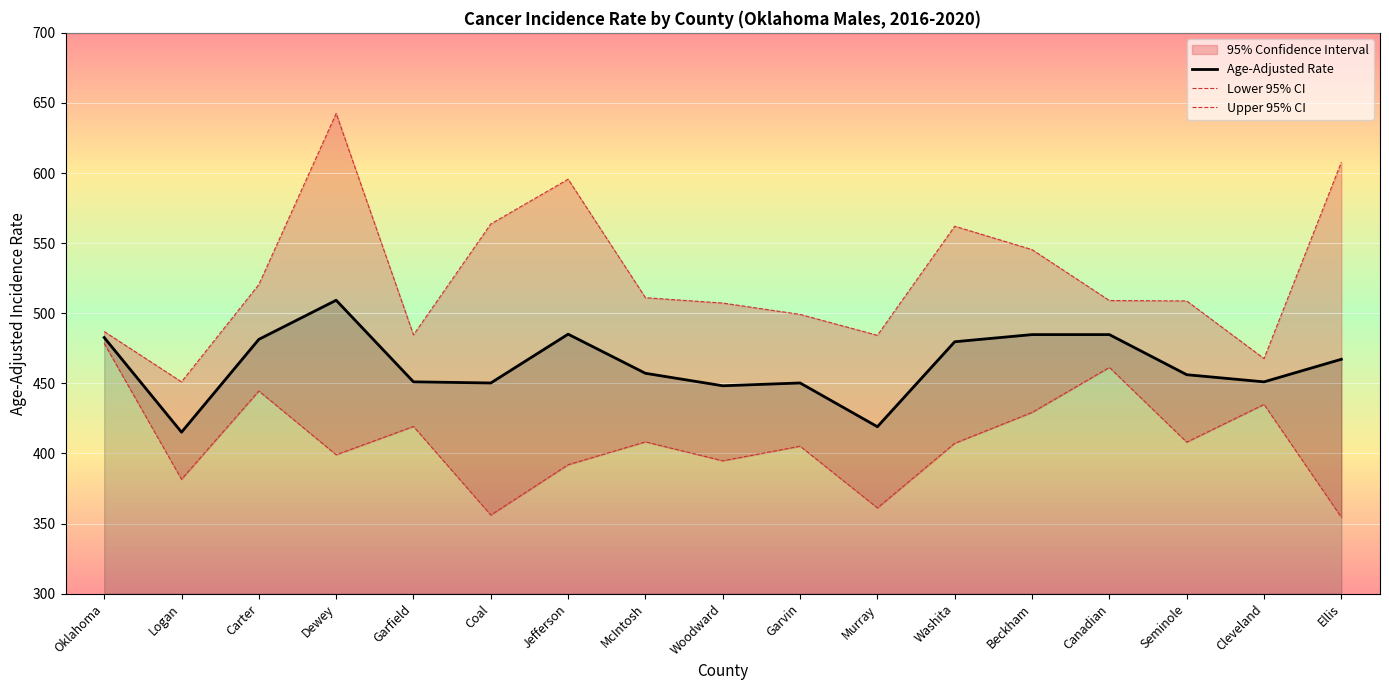

What is the difference between the maximum and minimum values in the Lower 95% CI series?

124.0